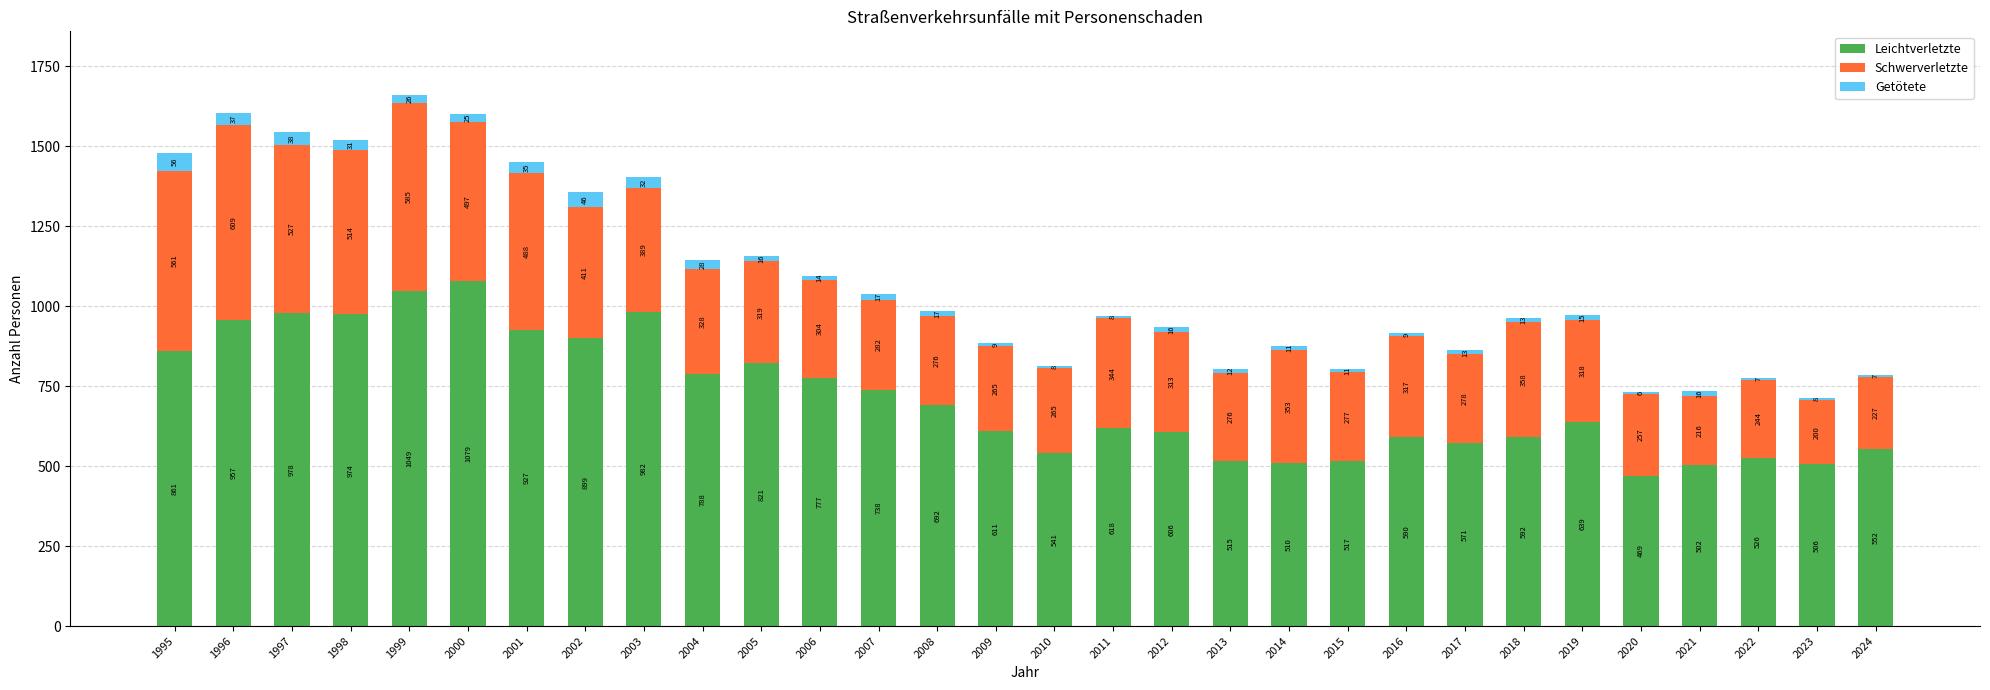

What are all the series names shown in the legend?

Leichtverletzte, Schwerverletzte, Getötete